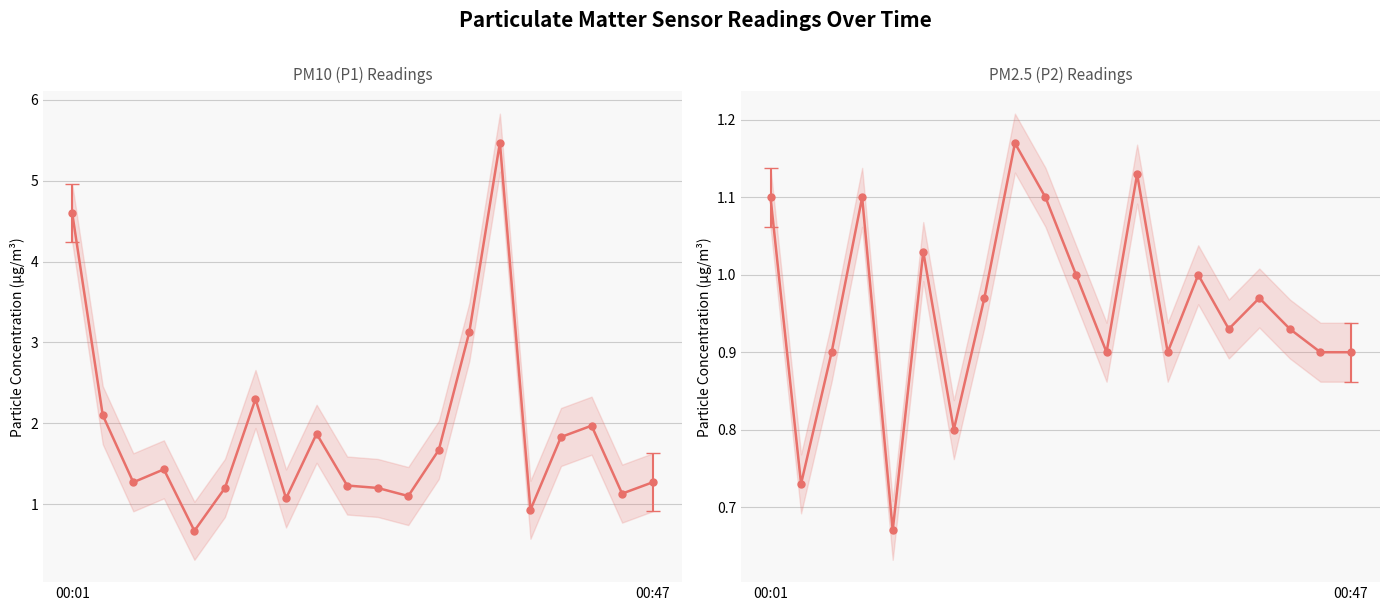

Where does the P1 series first go above 1?

00:01